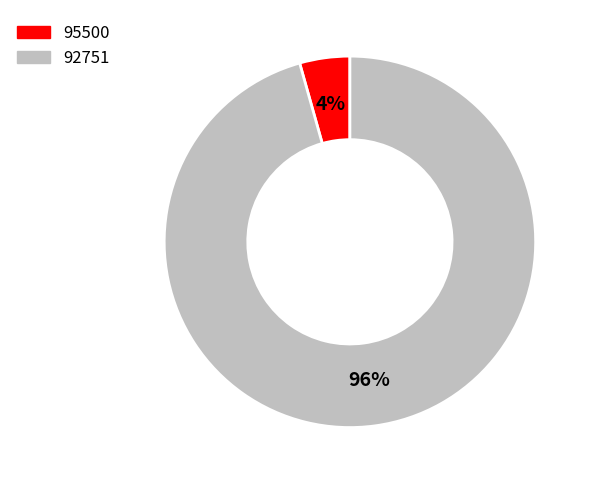

To the nearest percent, what is the average slice percentage?

50%